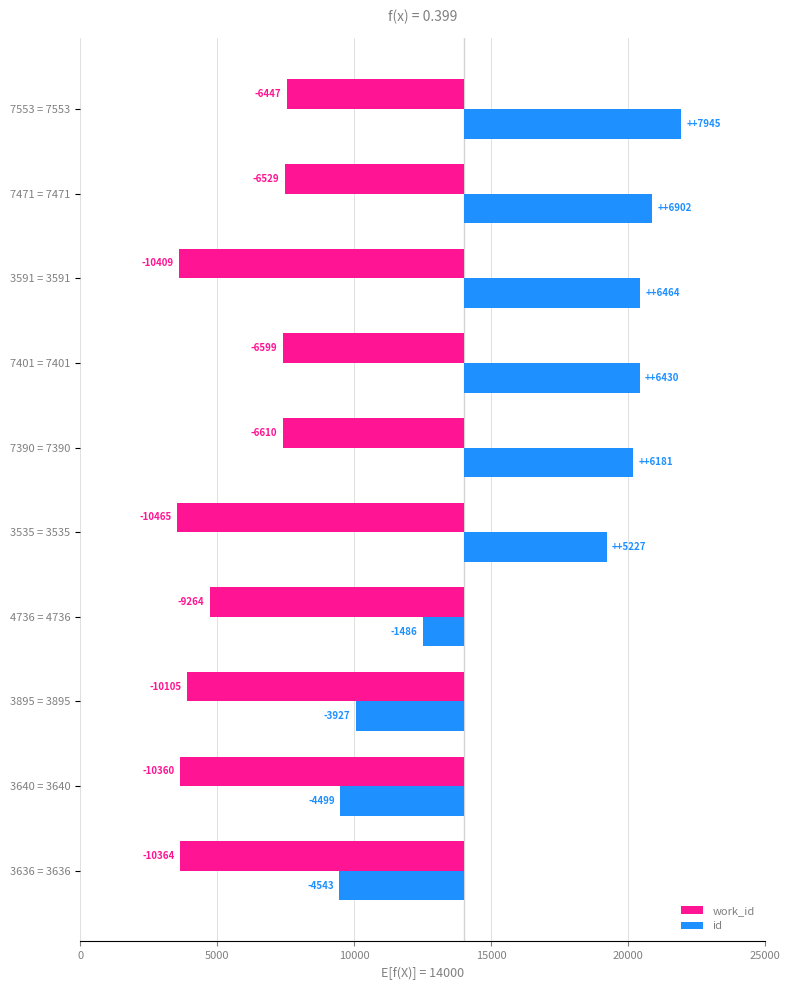

How many negative values does the id series have?

4